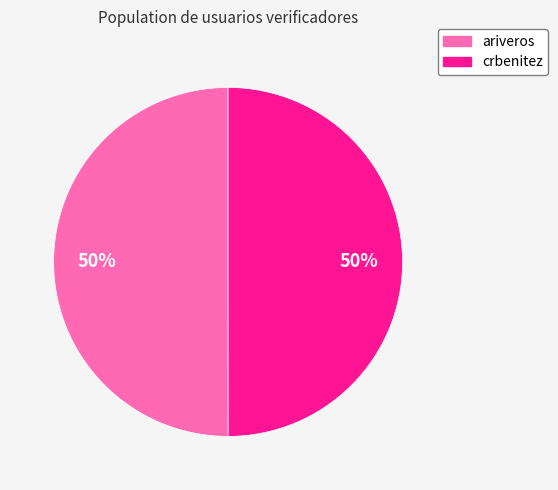

Combined, do crbenitez and ariveros account for over 50%?

Yes